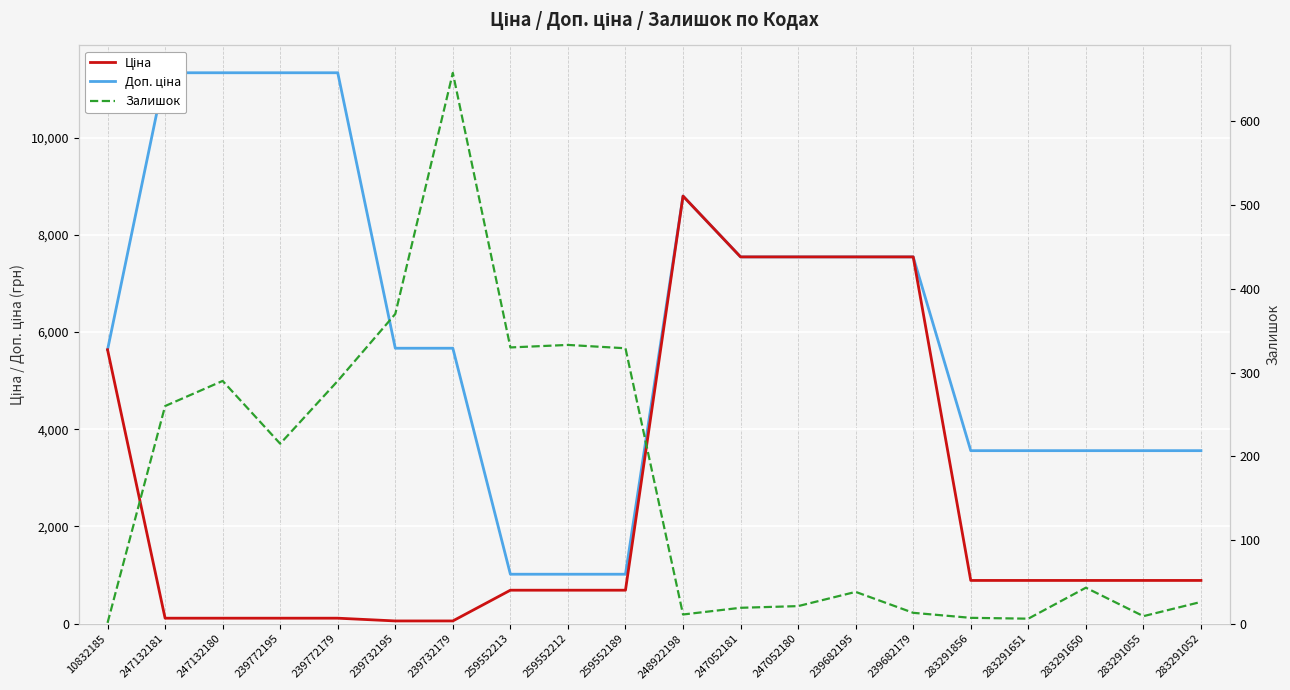

How many values in the Ціна series exceed 889?

11